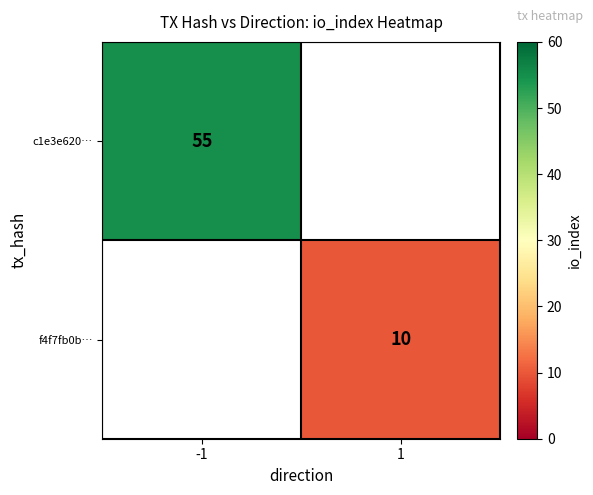

The value of f4f7fb0b… at 1 is 5. True or false?

False